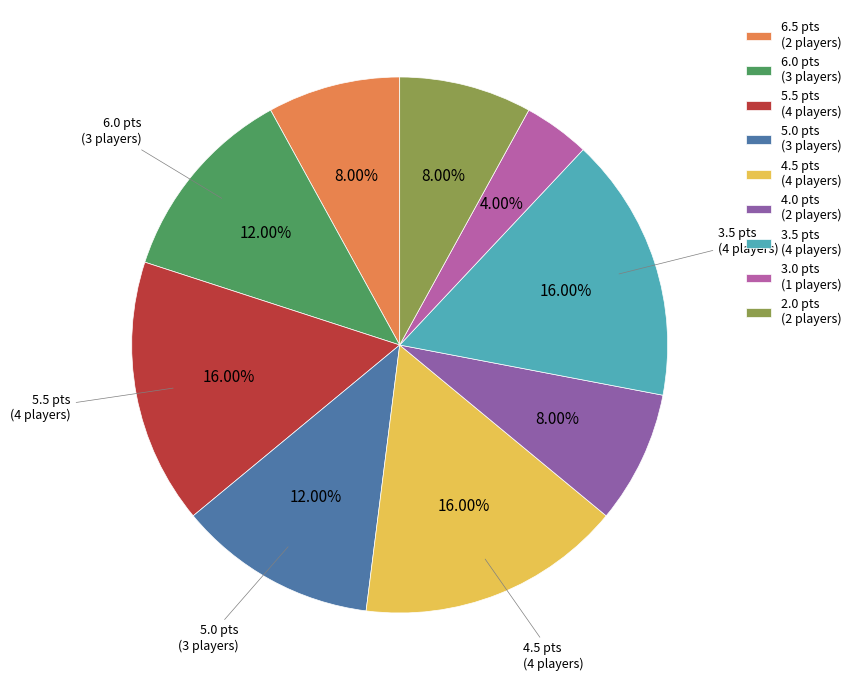

Approximately how many times larger is the value at 4.0 pts (2 players) compared to 5.5 pts (4 players)?

0.5